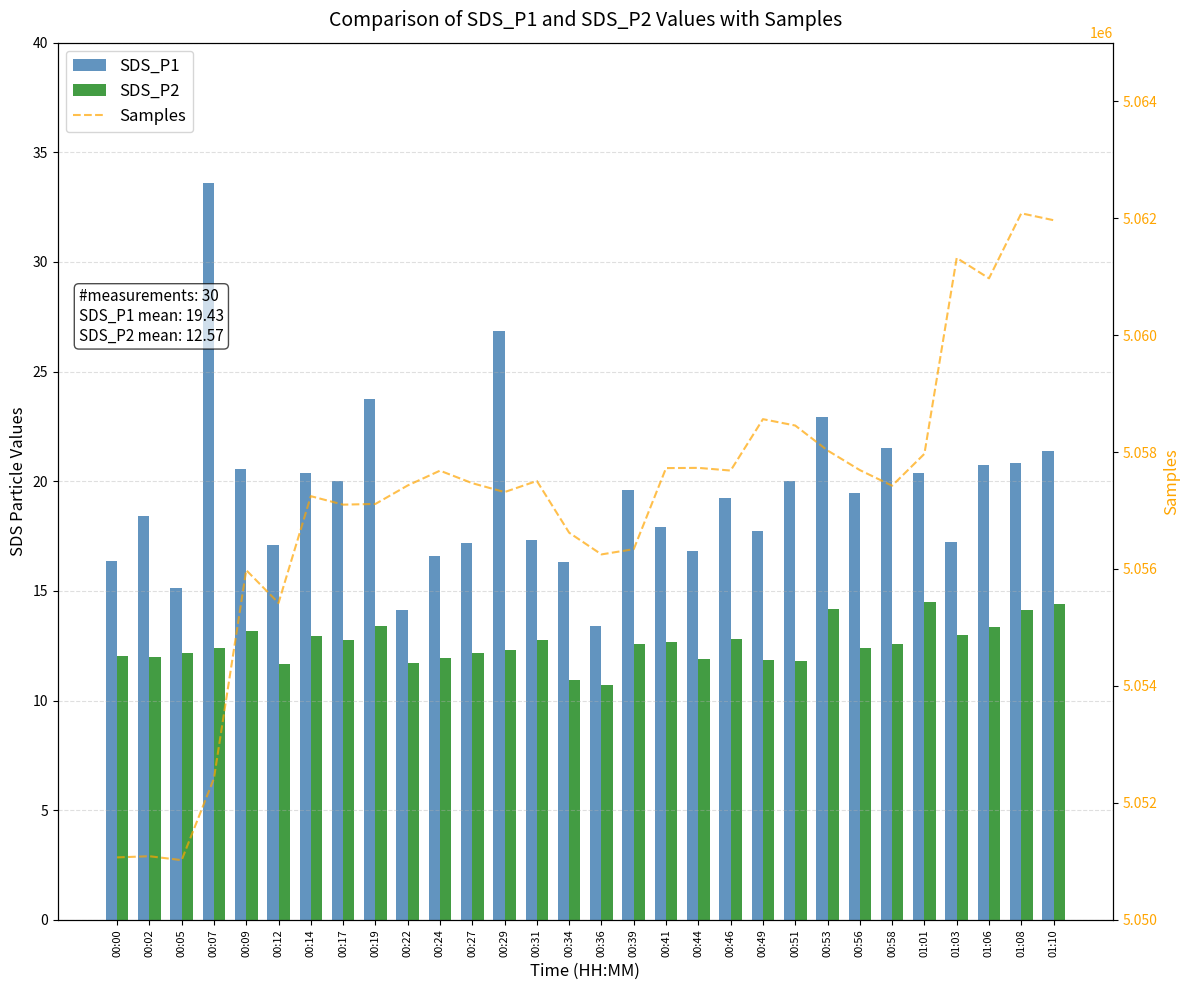

What is the sum of all SDS_P1 values?

582.8